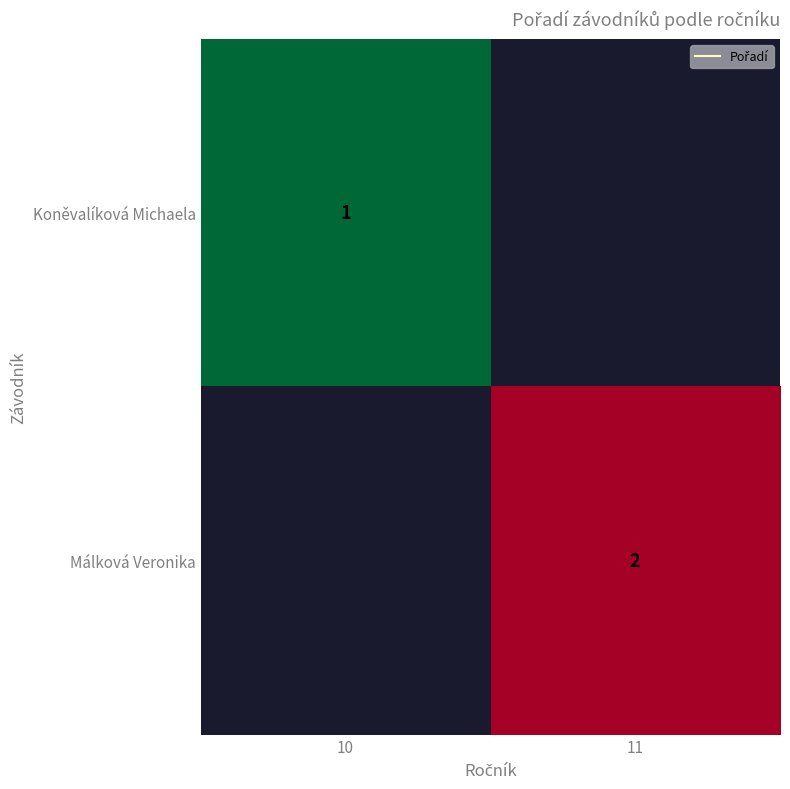

Is the value of Málková Veronika at 11 greater than the value of Koněvalíková Michaela at 11?

No